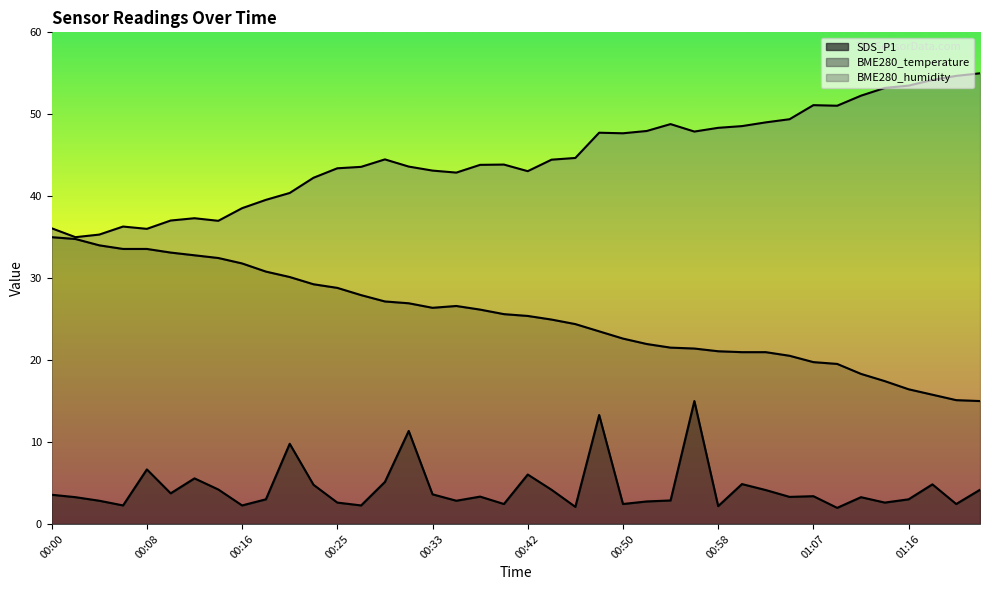

Rank the series by their maximum value, from highest to lowest.

BME280_humidity, BME280_temperature, SDS_P1